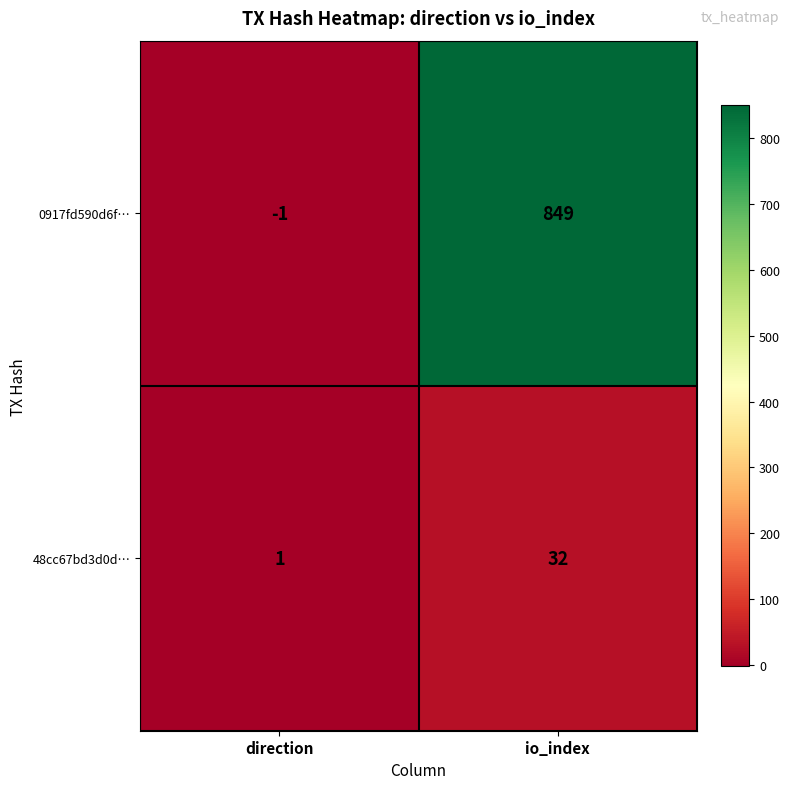

At which category is the sum across all series the highest?

io_index